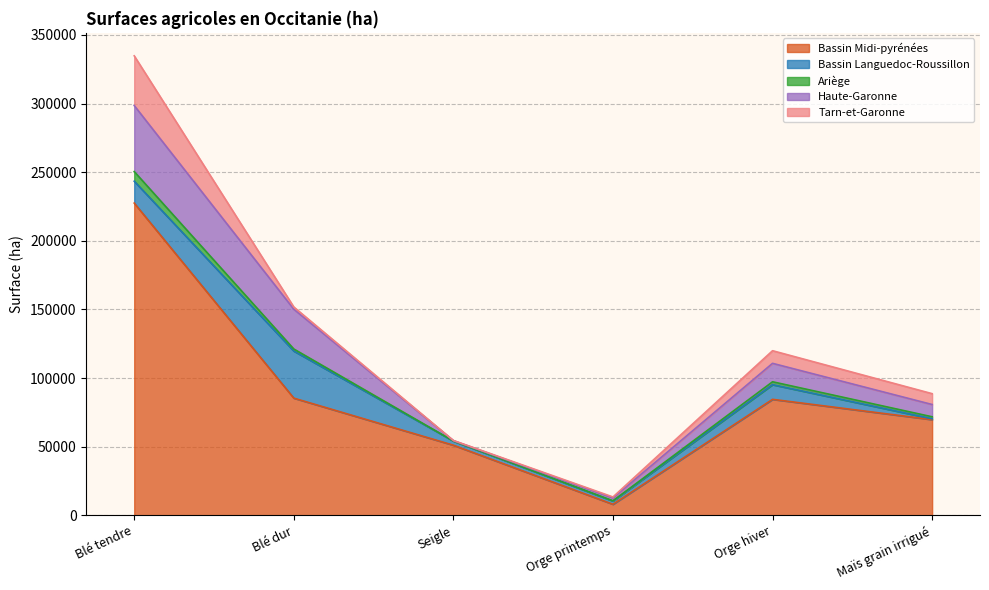

What is the value of the Haute-Garonne point at the 3rd from the left?

275